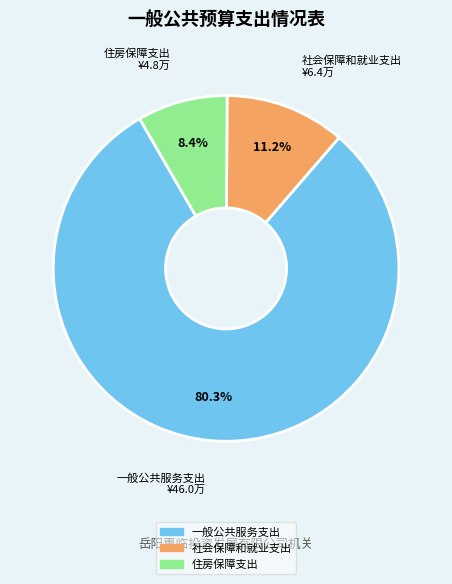

Rank the categories by value from highest to lowest.

一般公共服务支出, 社会保障和就业支出, 住房保障支出